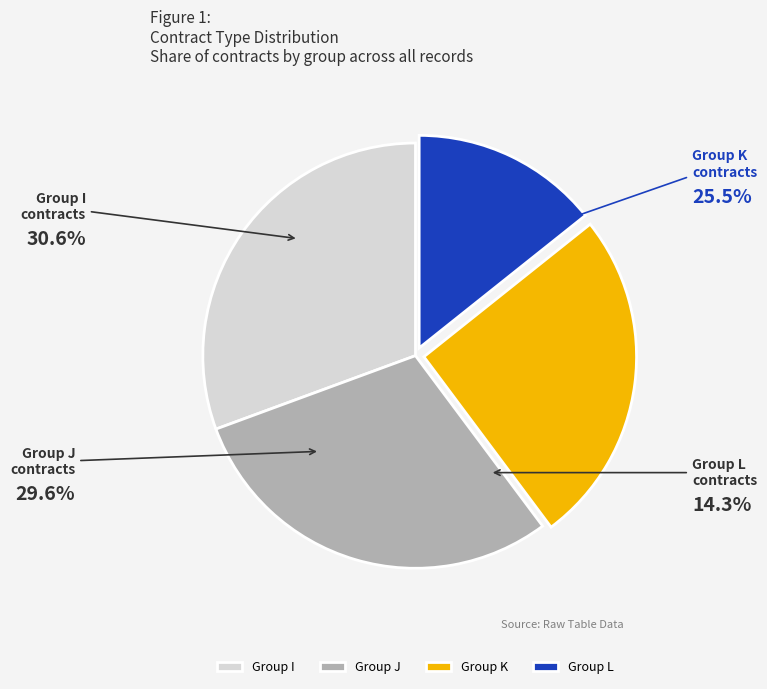

Is the sum of Group L and Group I greater than half?

No